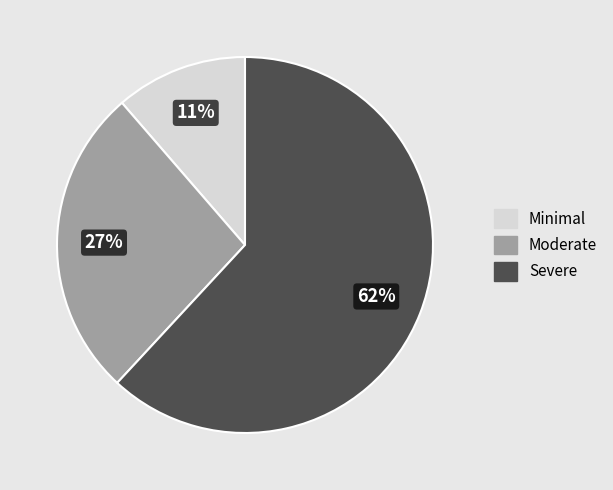

Is there any slice that represents more than half of the pie?

Yes